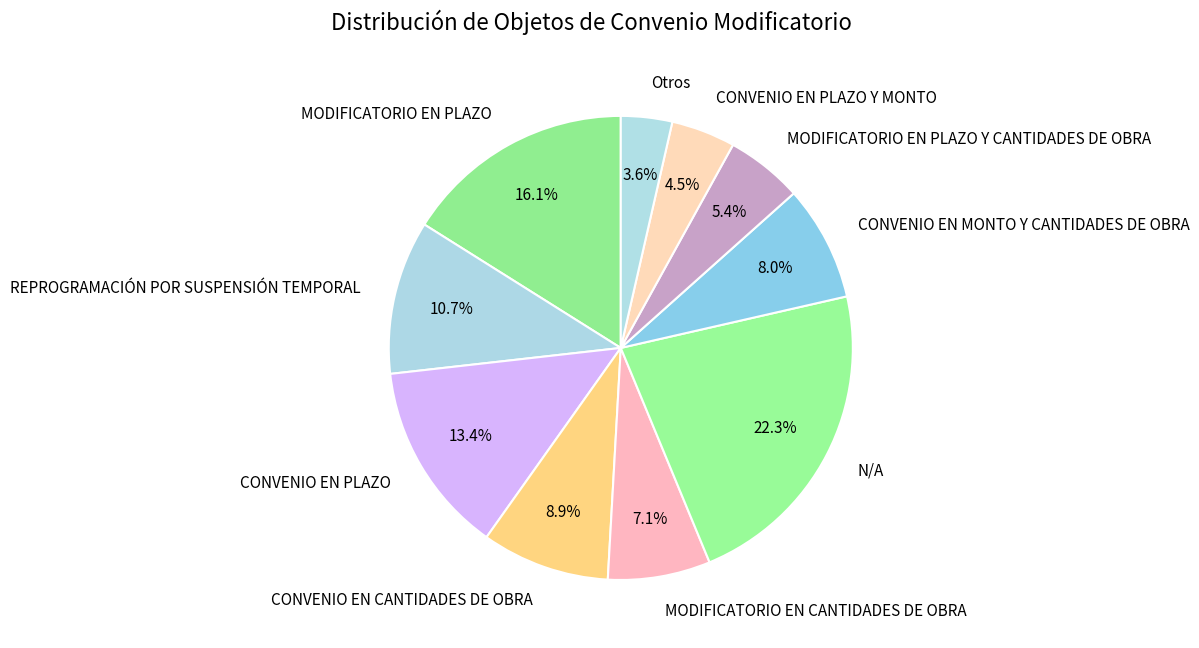

To the nearest percent, what is the difference between the CONVENIO EN CANTIDADES DE OBRA and CONVENIO EN MONTO Y CANTIDADES DE OBRA slice percentages?

1%